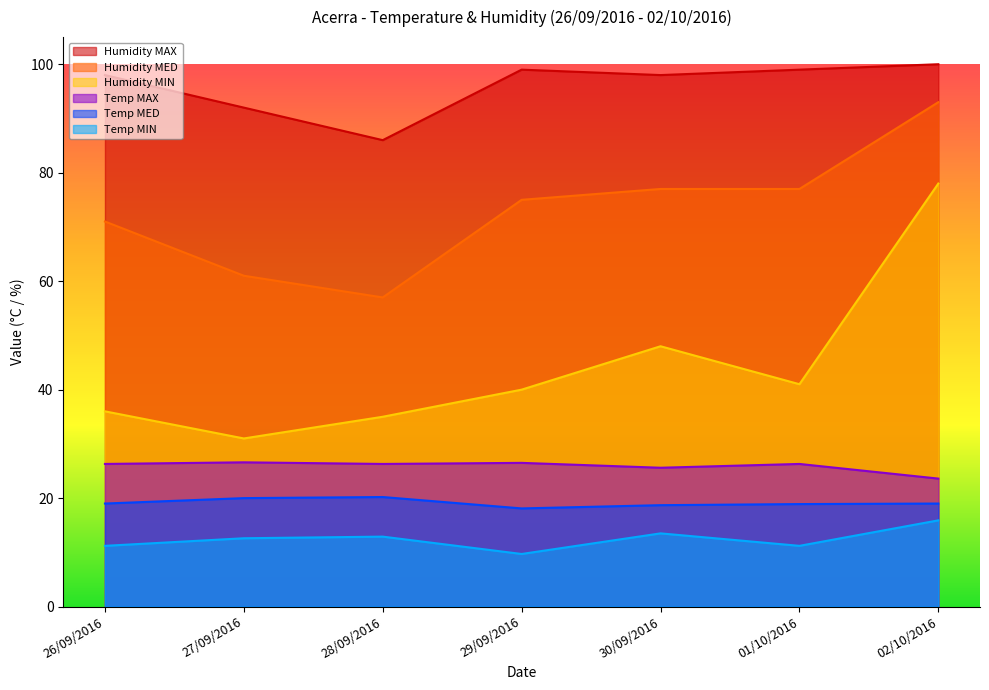

Is it true that Temp MED equals 32.2 at 02/10/2016?

False